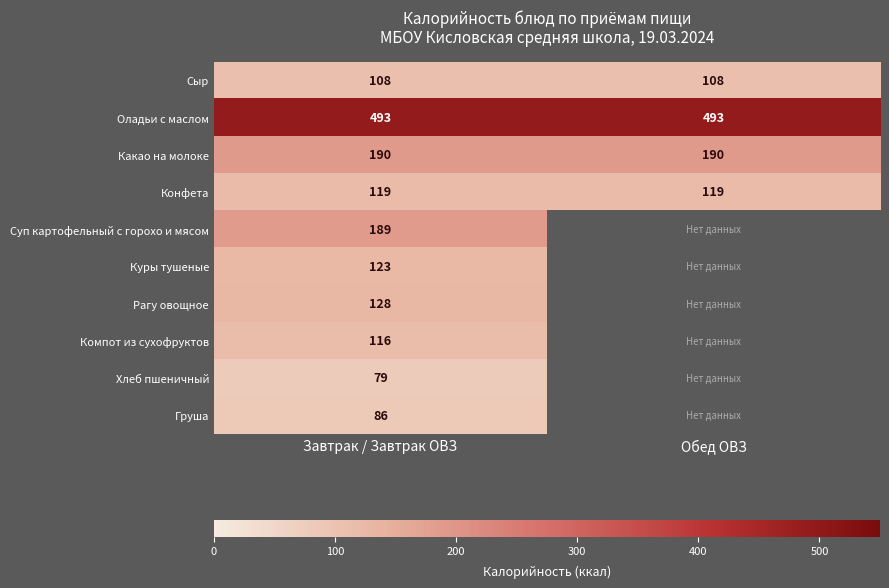

The Компот из сухофруктов series shows 66 at Завтрак / Завтрак ОВЗ. True or false?

False